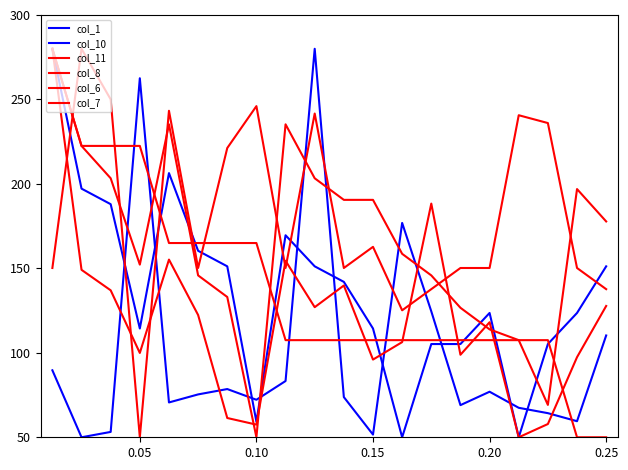

Reading left to right, transcribe all the data shown in this chart.

col_1: 89.7	50.0	53.2	262.6	70.6	75.4	78.6	72.2	83.3	280.0	73.8	51.6	176.9	124.6	69.0	77.0	67.4	64.3	59.5	110.3
col_10: 280.0	197.2	188.0	114.4	206.4	160.4	151.2	59.2	169.6	151.2	142.0	114.4	50.0	105.2	105.2	123.6	50.0	105.2	123.6	151.2
col_11: 280.0	149.1	137.0	99.9	155.2	122.4	61.4	57.5	154.5	127.0	139.9	96.0	106.3	188.4	98.9	118.1	50.0	57.8	97.4	127.7
col_8: 280.0	222.5	222.5	222.5	165.0	165.0	165.0	165.0	107.5	107.5	107.5	107.5	107.5	107.5	107.5	107.5	107.5	107.5	50.0	50.0
col_6: 150.2	280.0	250.1	50.0	243.3	150.2	221.2	246.1	150.2	241.7	150.2	162.7	125.2	137.7	150.2	150.2	240.7	236.0	150.2	137.7
col_7: 280.0	222.5	203.3	152.2	235.3	145.8	133.1	50.0	235.3	203.3	190.6	190.6	158.6	145.8	126.7	113.9	107.5	69.2	196.9	177.8